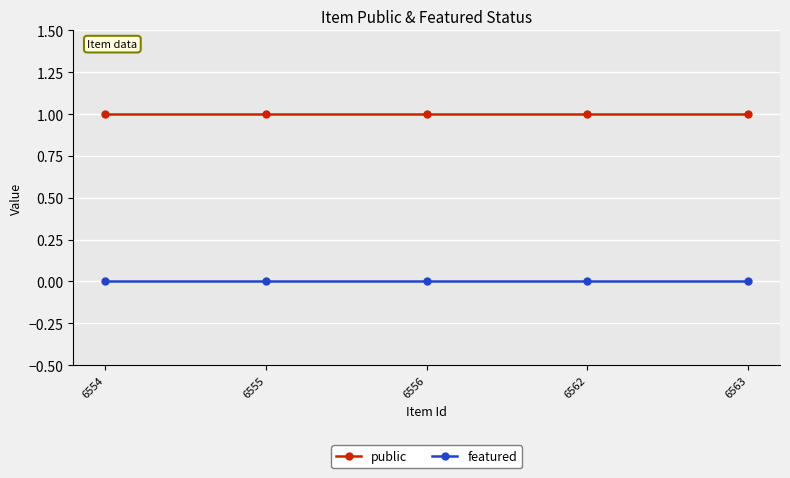

Rank the series by their average value, from lowest to highest.

featured, public